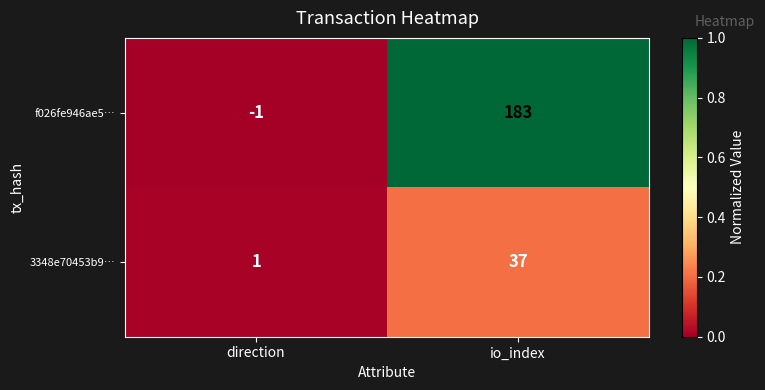

How many negative values does the f026fe946ae5… series have?

1